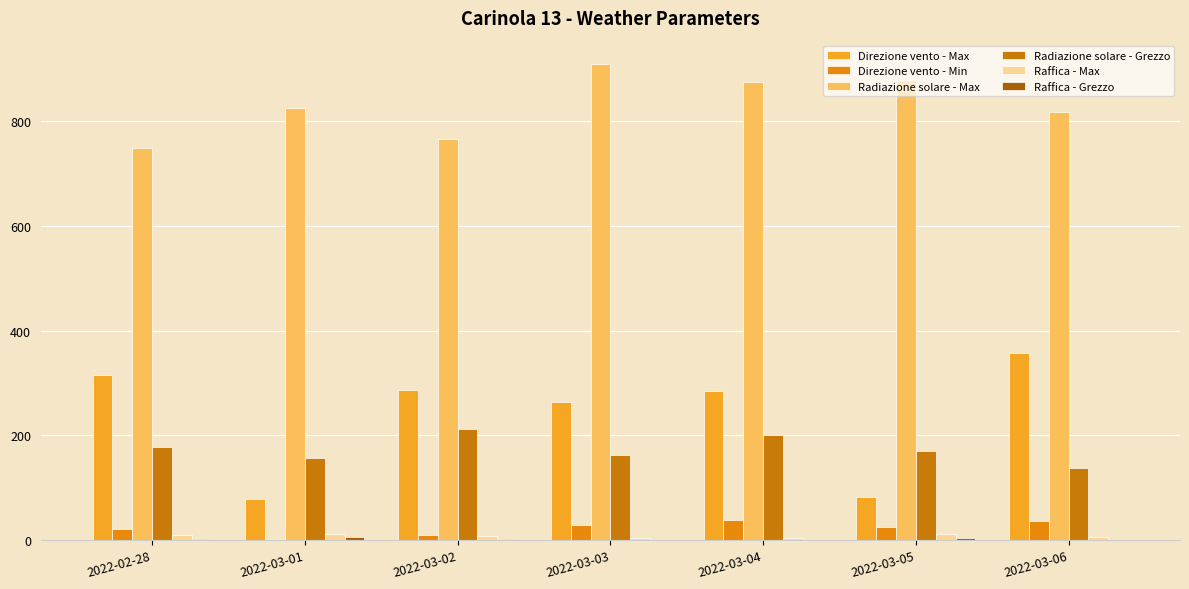

What position from the left is 2022-03-01?

2